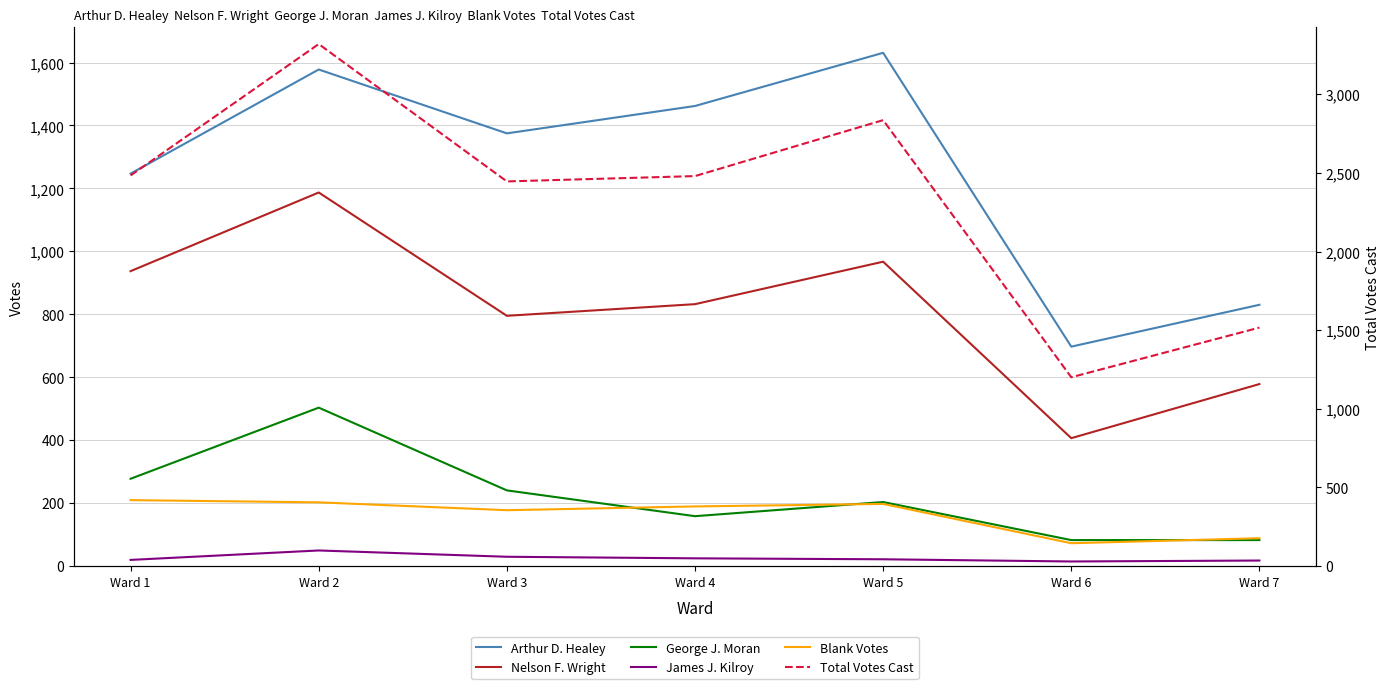

What is the average value of the Nelson F. Wright series?

815